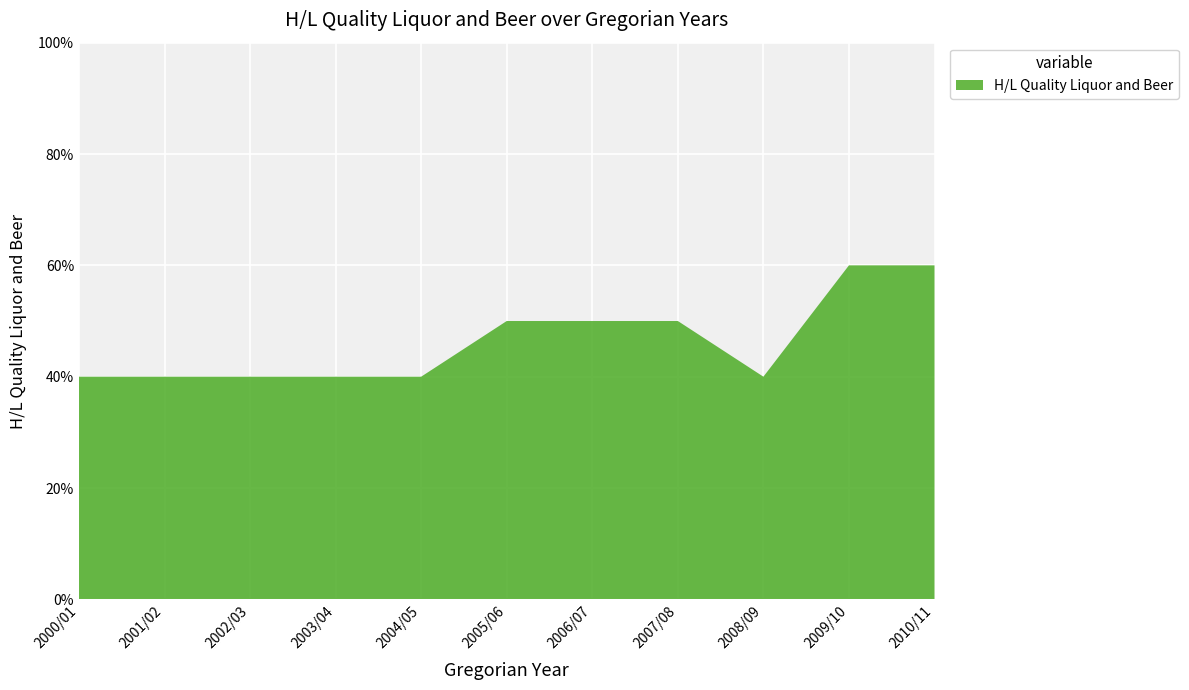

Reading left to right, list all the values displayed in this chart.

0.4	0.4	0.4	0.4	0.4	0.5	0.5	0.5	0.4	0.6	0.6